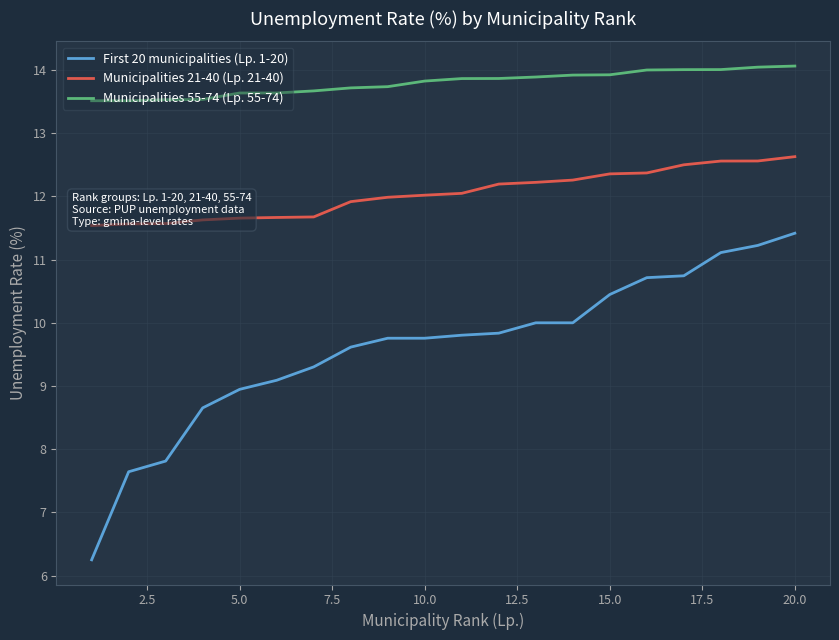

Is this an area chart (filled region under the line)?

No